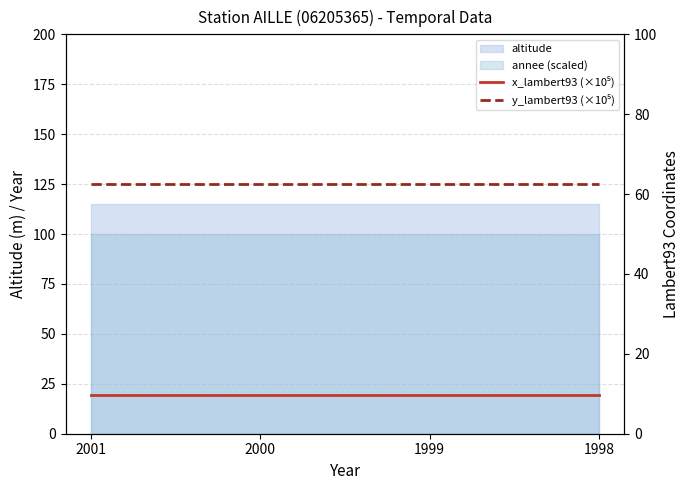

Which category has the lowest value across all series?

2001